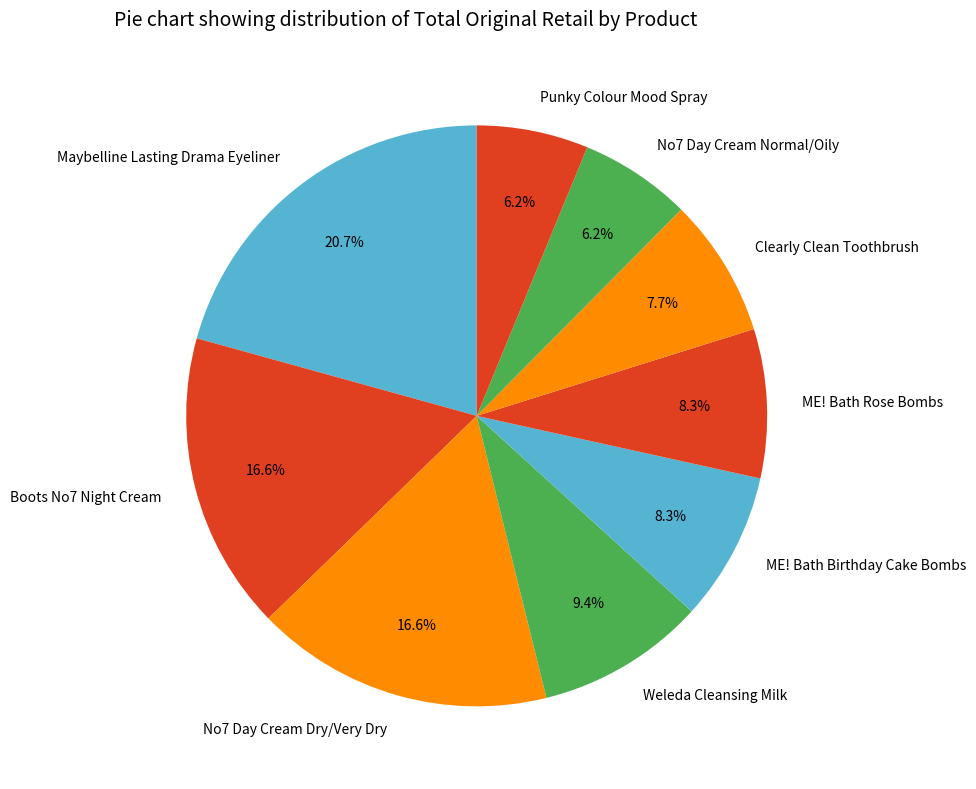

Is Clearly Clean Toothbrush the majority of the pie?

No